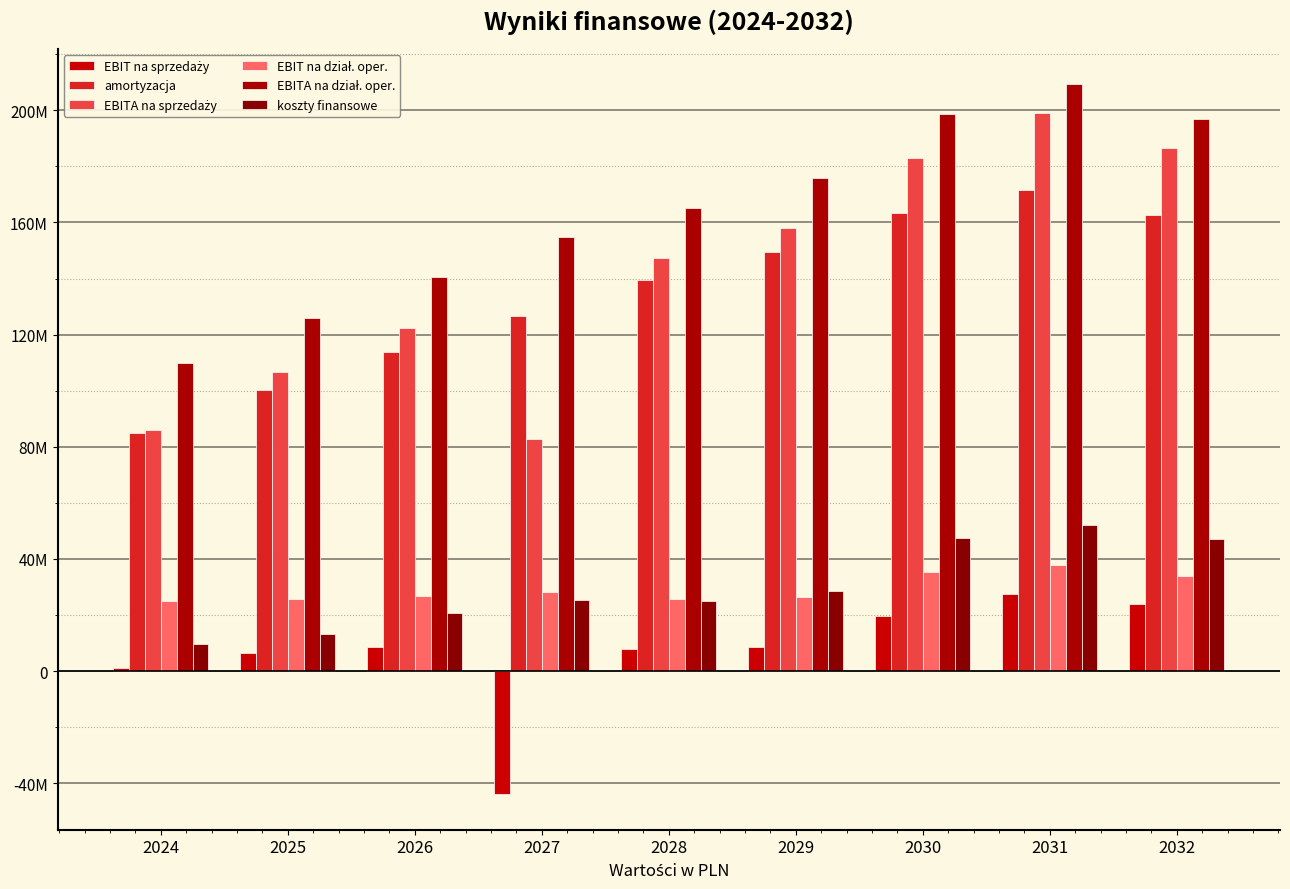

Are the bars grouped side by side (vs. stacked)?

Yes